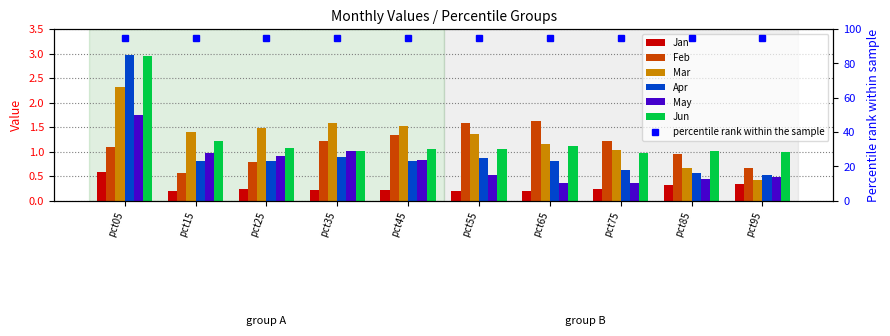

What is the difference between the Mar values at pct55 and pct25?

0.1